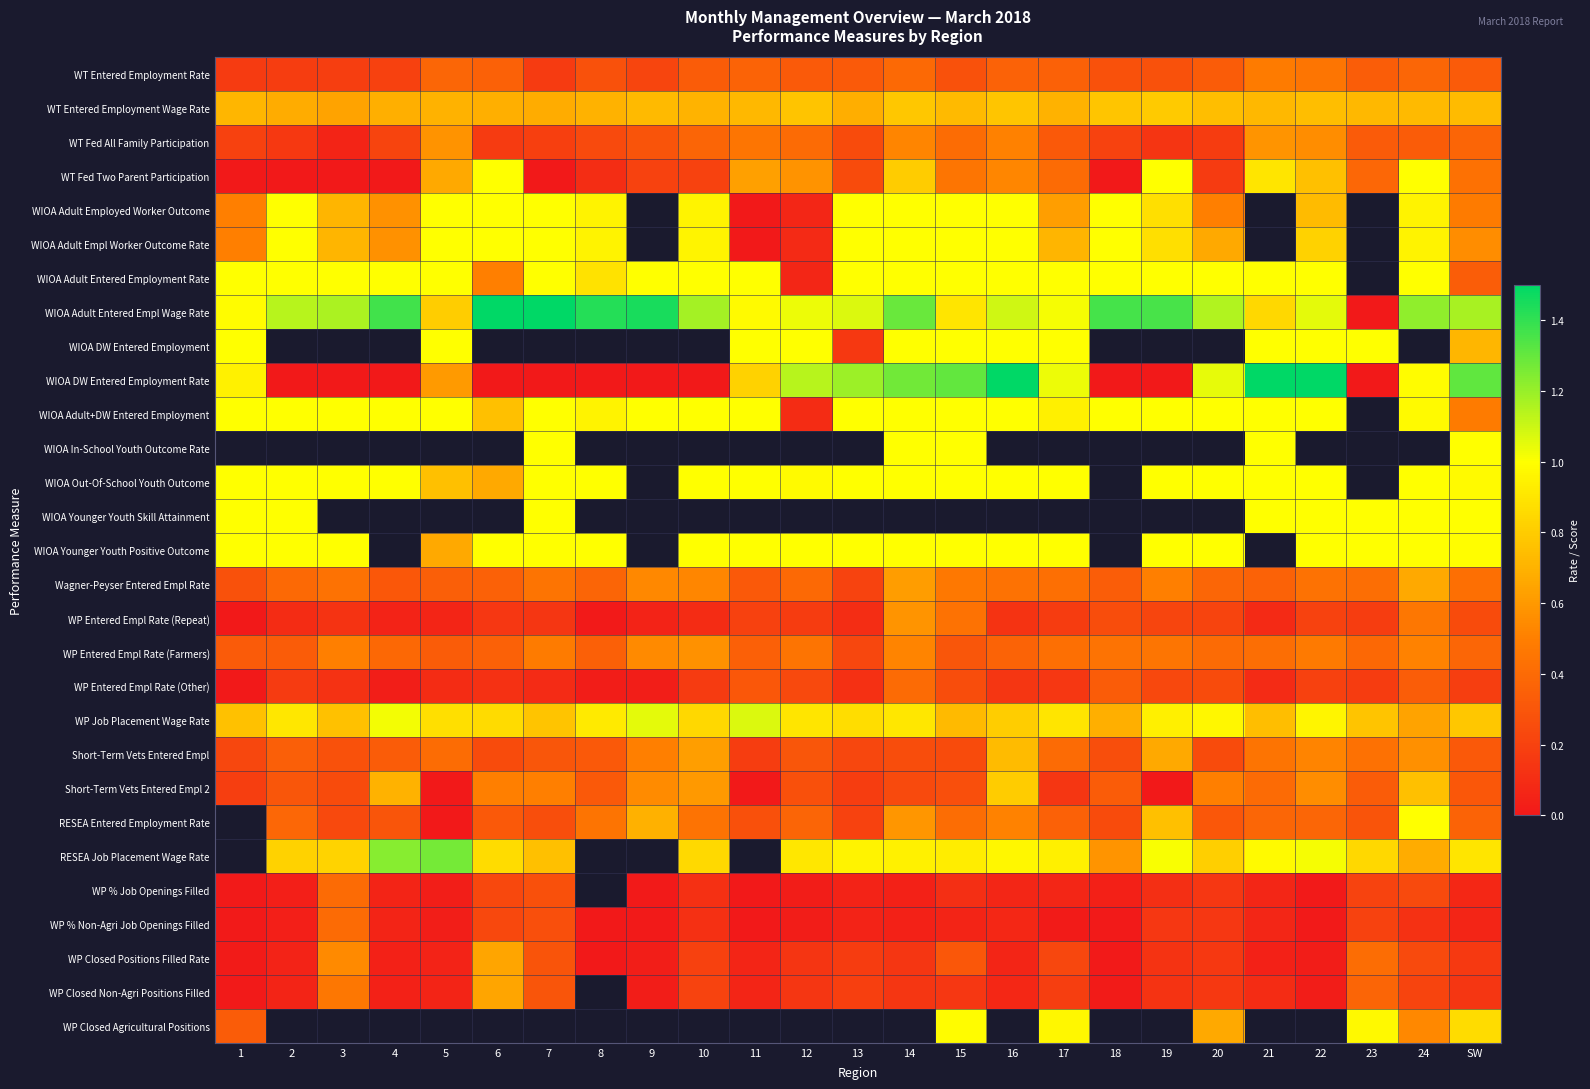

The value of Short-Term Vets Entered Empl at 15 is 0.1. True or false?

False